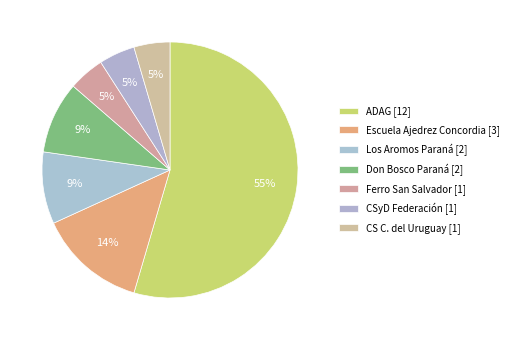

The ADAG slice represents 43% of the pie. True or false?

False